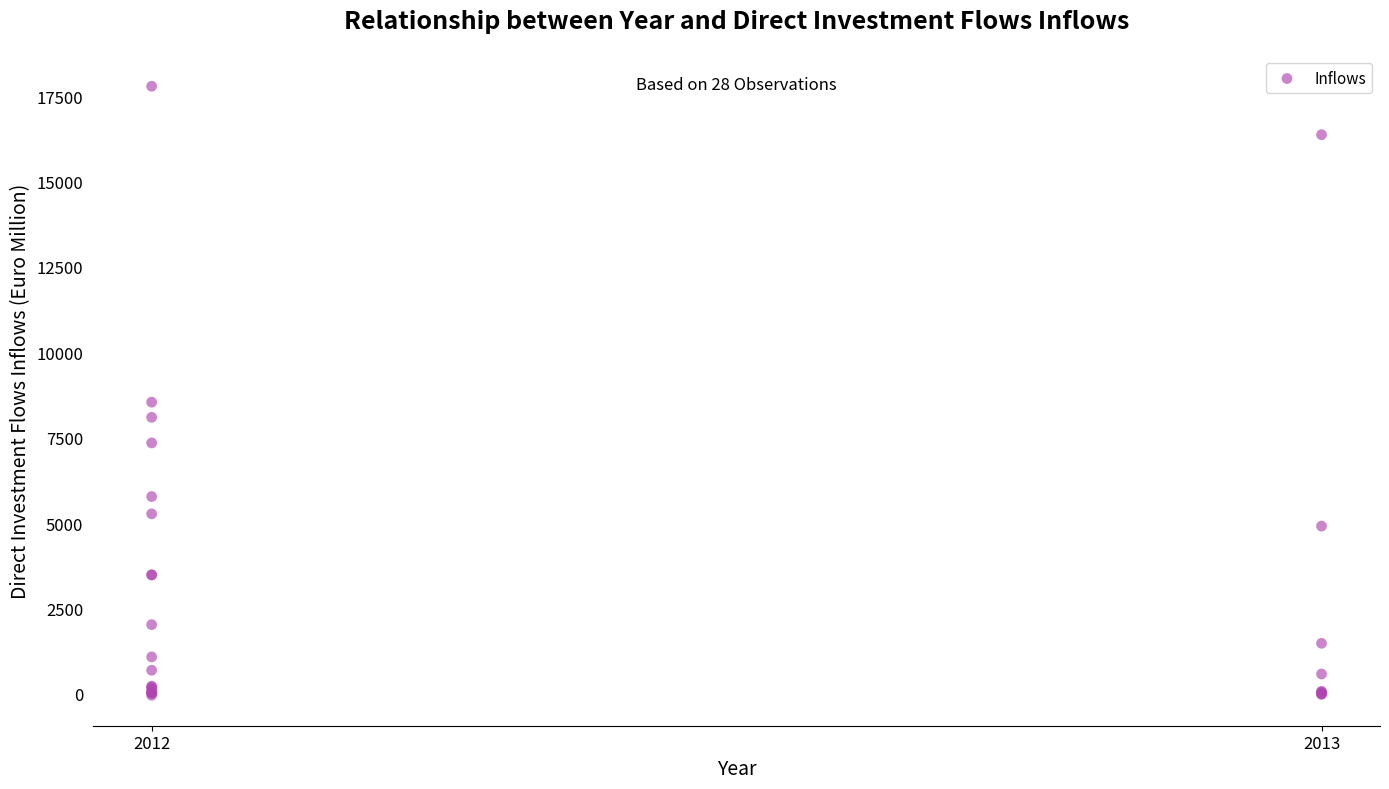

What Y value in the scatter plot is closest to 8876?

8542.0